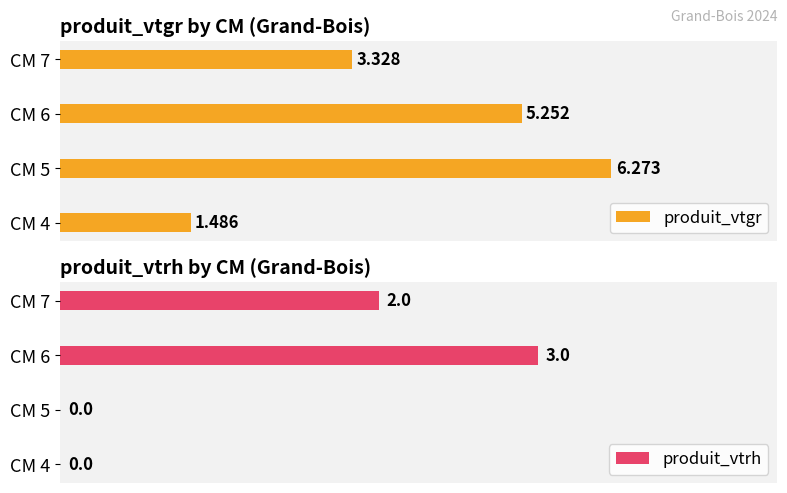

At how many categories does at least one series exceed 5?

2